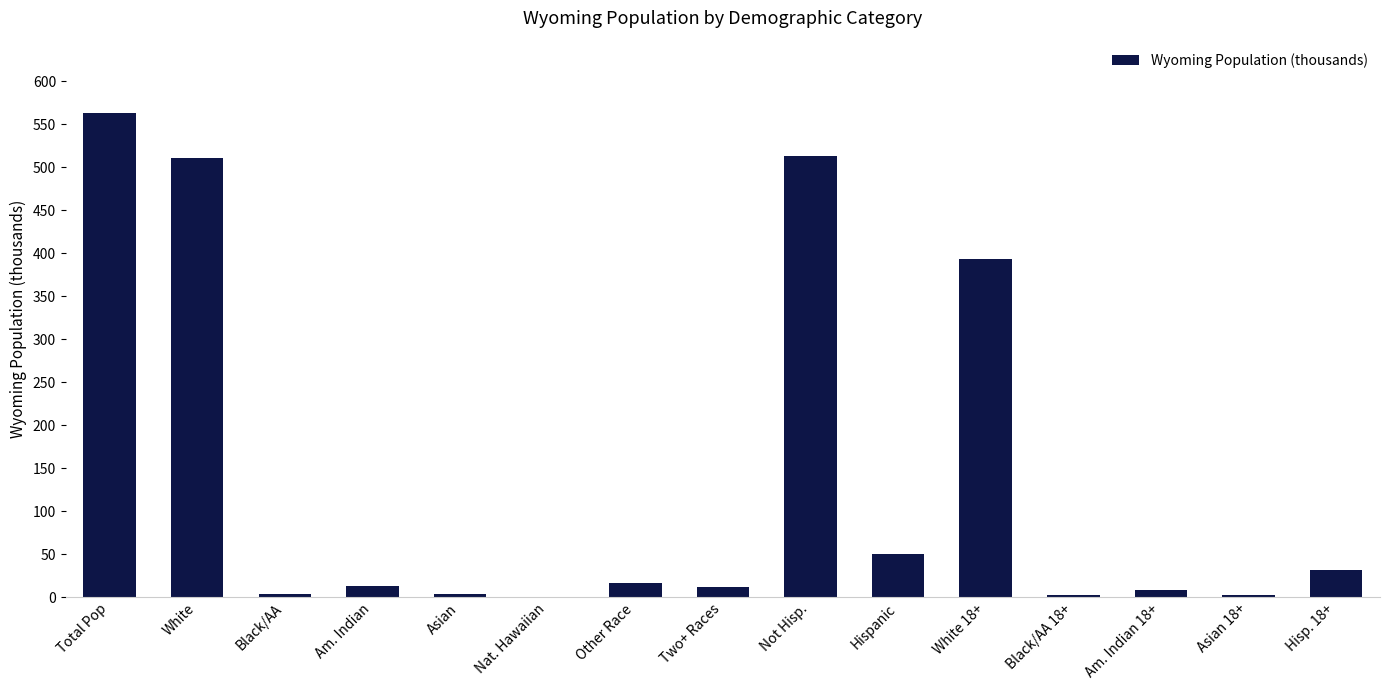

What is the sum of all values?

2127